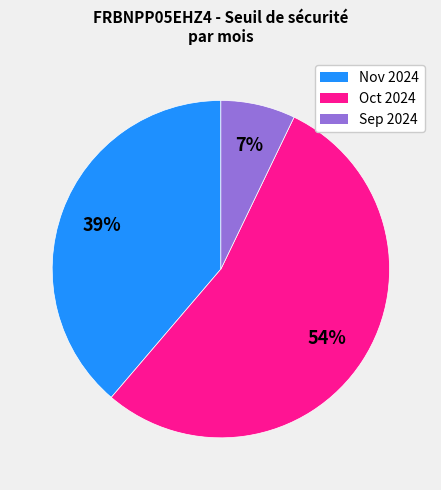

To the nearest percent, what is the average slice percentage?

33%